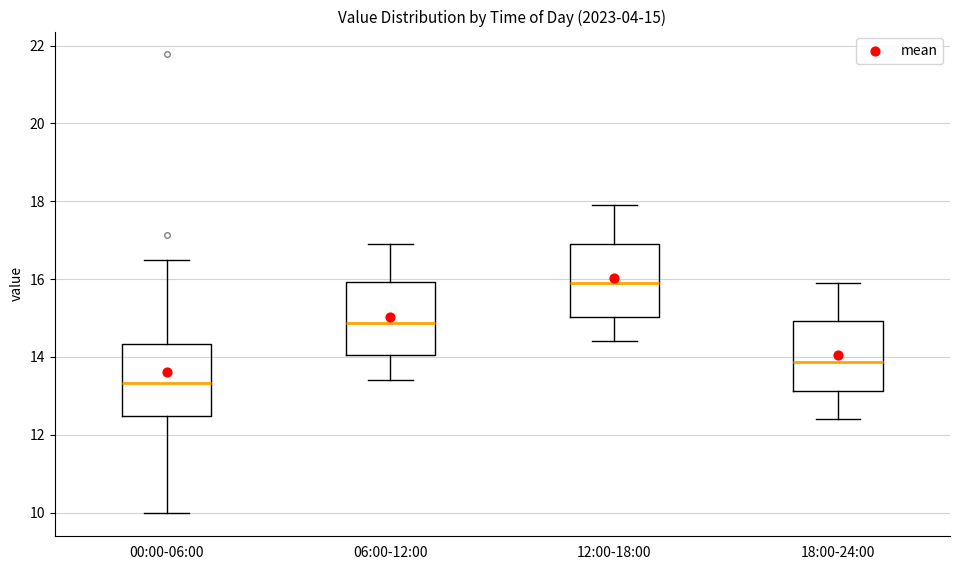

Which box has the lowest median line?

00:00-06:00